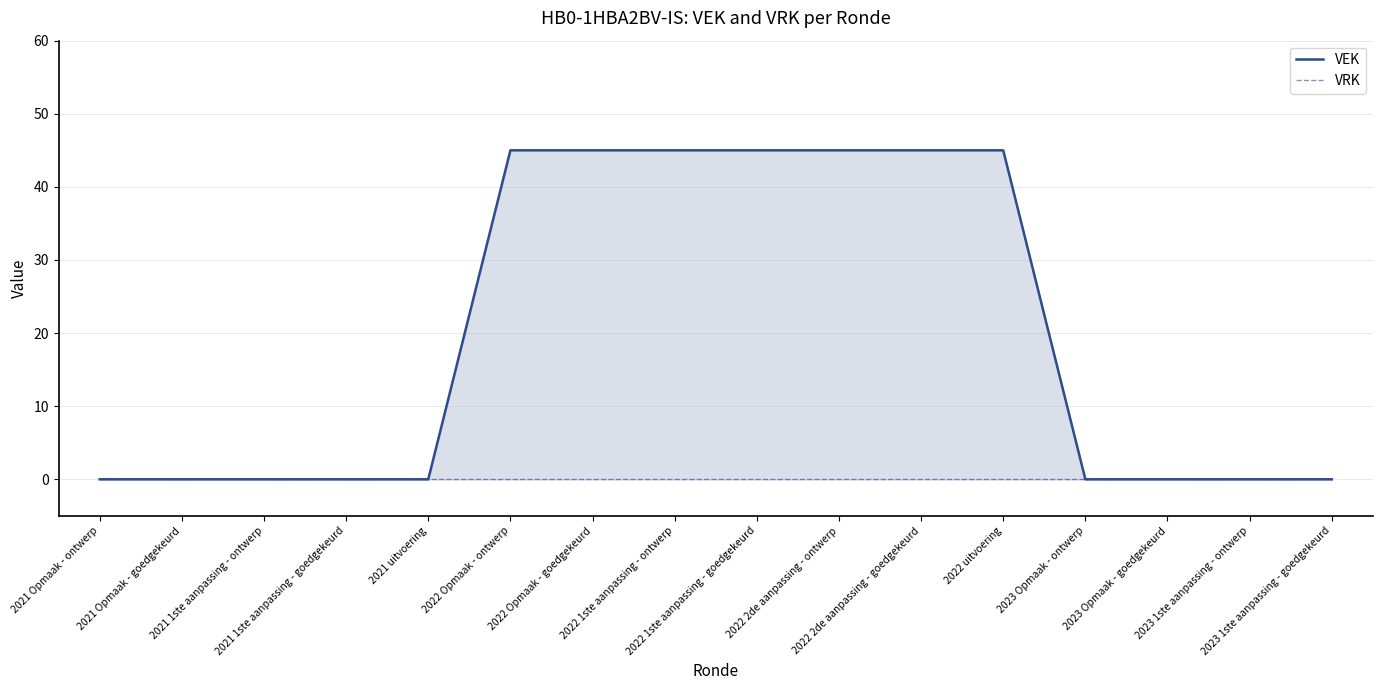

The VRK series shows 0 at 2021 1ste aanpassing - goedgekeurd. True or false?

True